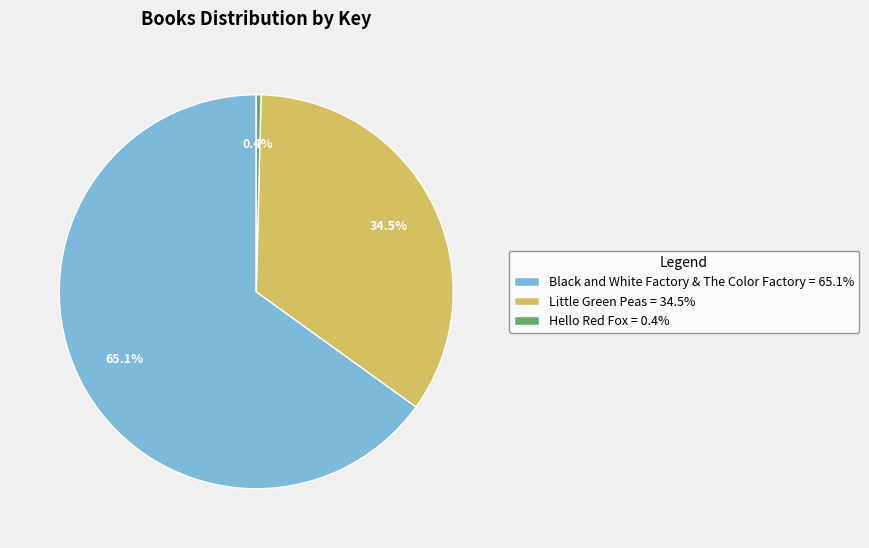

Combined, what portion of the pie is Black and White Factory & The Color Factory and Hello Red Fox?

65.5%